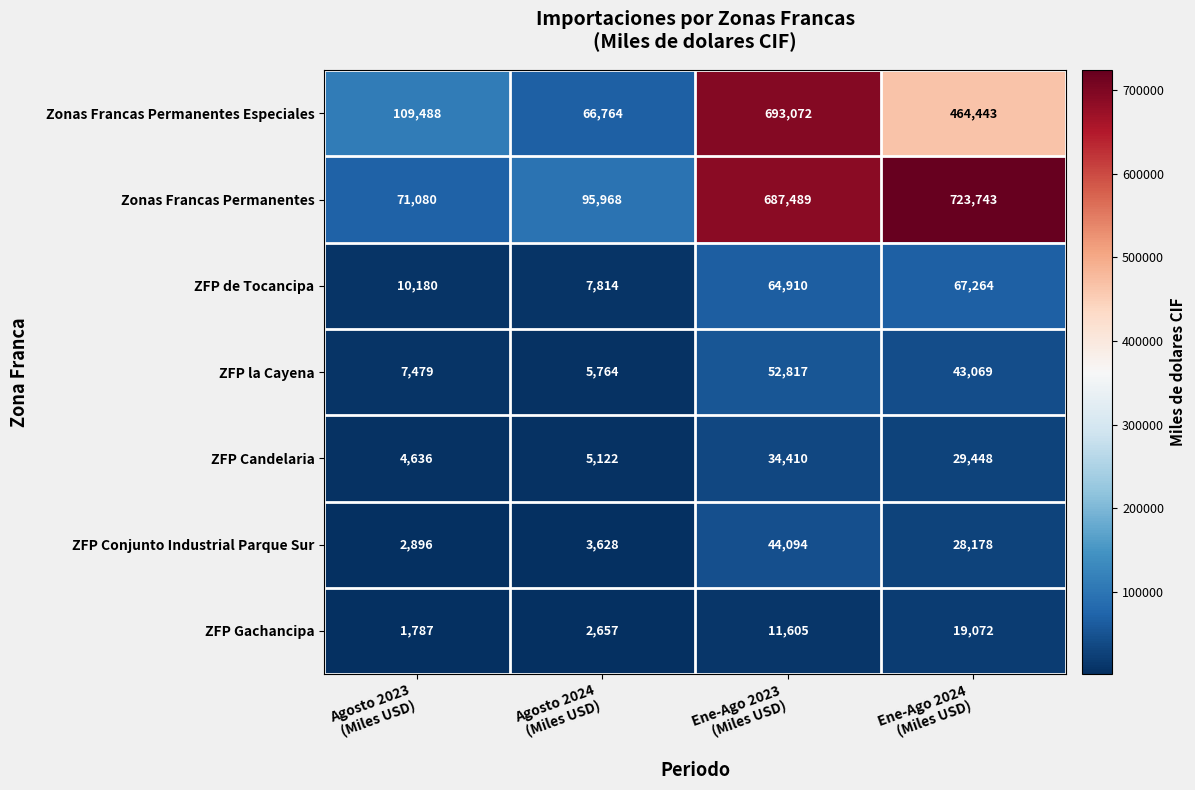

What is the difference between the maximum and minimum values in the ZFP de Tocancipa series?

59450